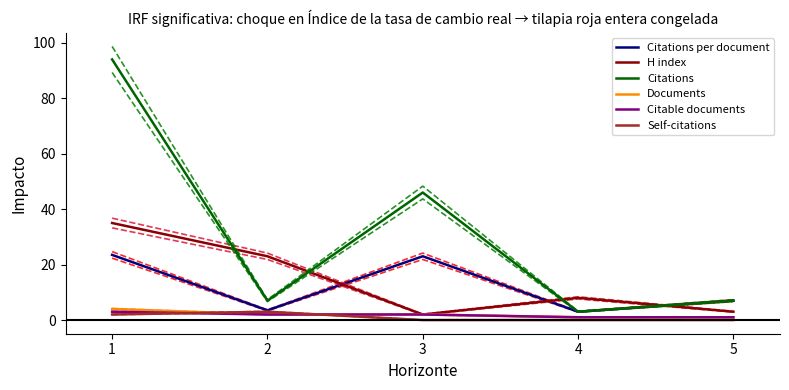

What is the value of the H index point at the 5th from the left?

3.0